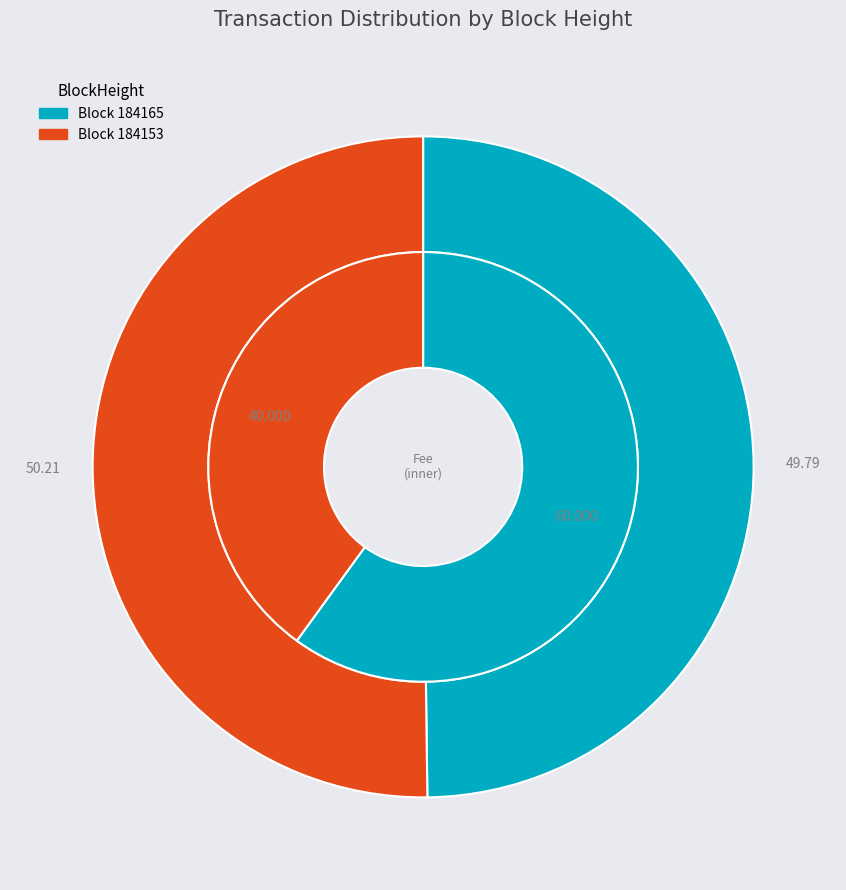

How much of the chart is everything except 184153?

49.8%